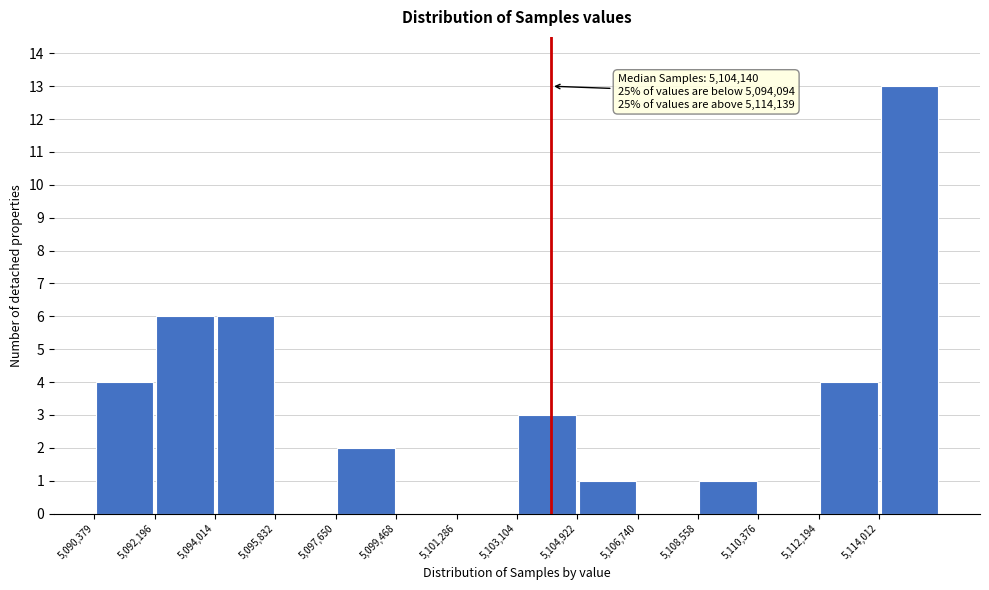

Over which range of the x-axis is the bar tallest?

5114000 to 5115800